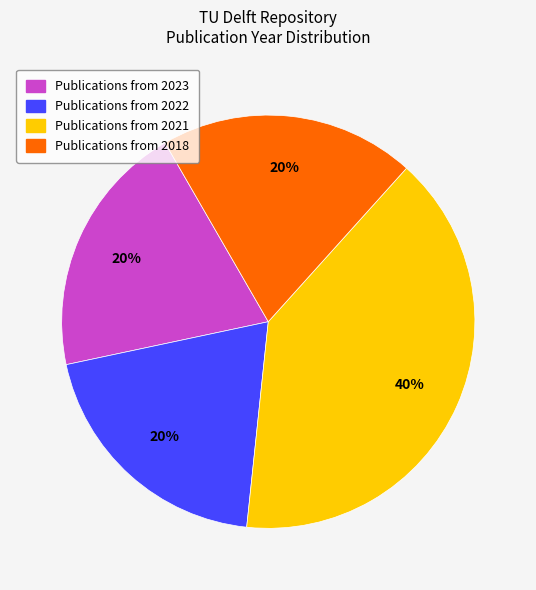

To the nearest percent, what is the difference between the largest and smallest slice percentages?

20%